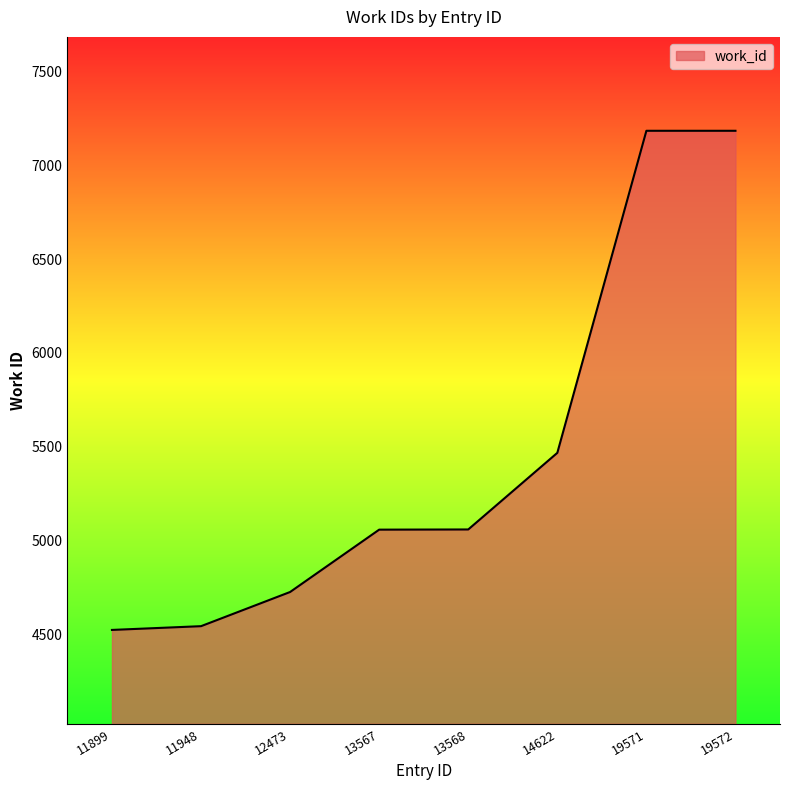

At which label is the value closest to 5854?

14622